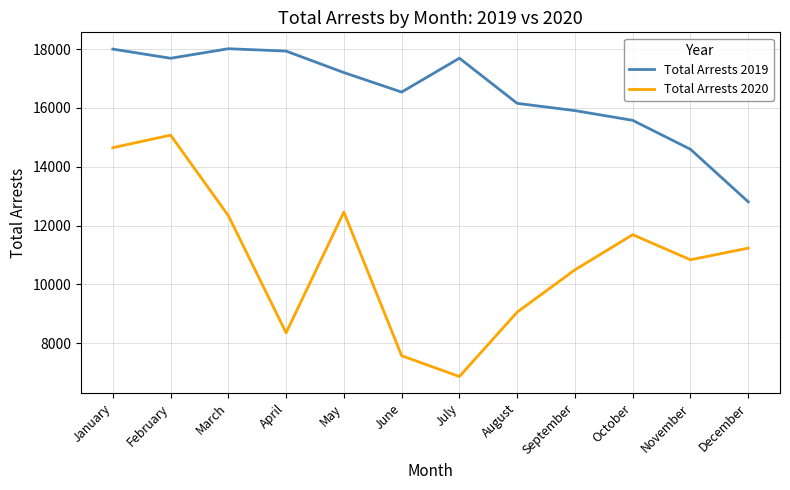

Is this an area chart (filled region under the line)?

No